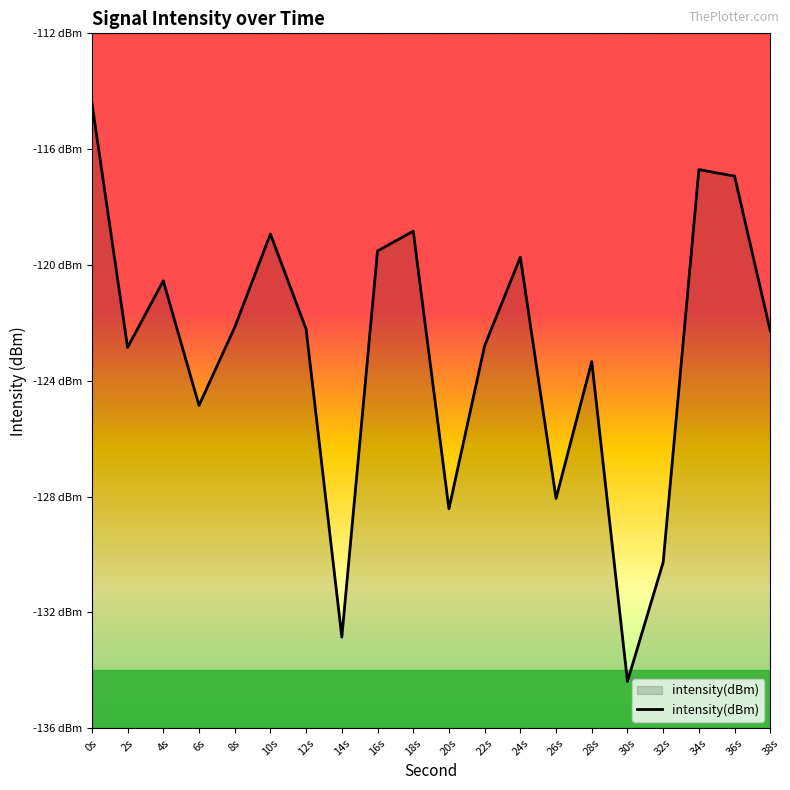

List the labels in order of value, smallest first.

30s, 14s, 32s, 20s, 26s, 6s, 28s, 2s, 22s, 38s, 12s, 8s, 4s, 24s, 16s, 10s, 18s, 36s, 34s, 0s